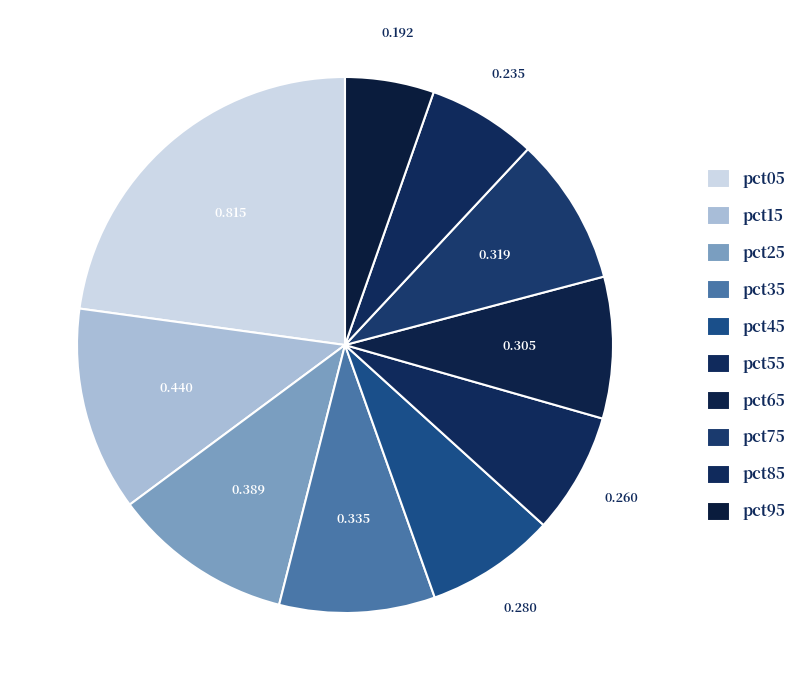

Is pct05 the majority of the pie?

No